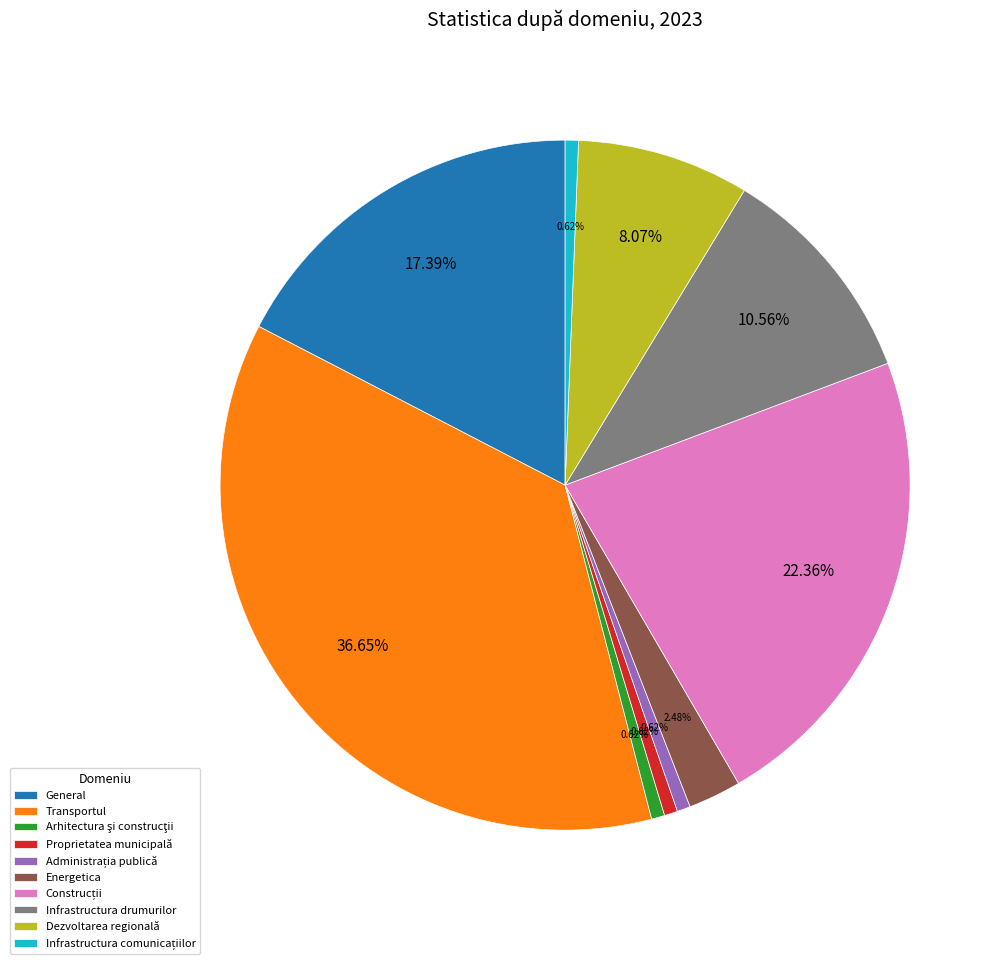

What is the largest slice in the pie chart?

Transportul